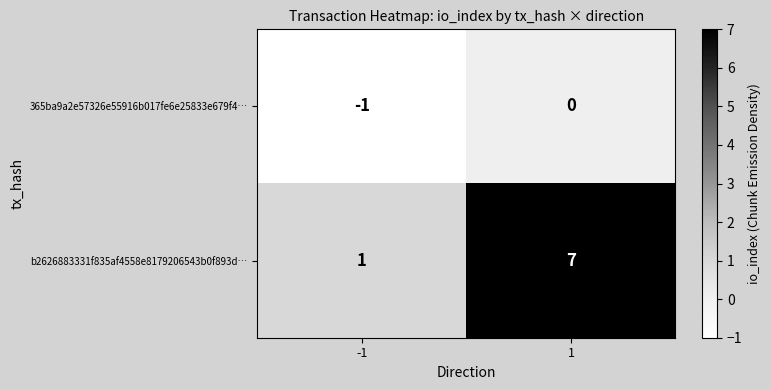

How many distinct data groups are displayed?

2